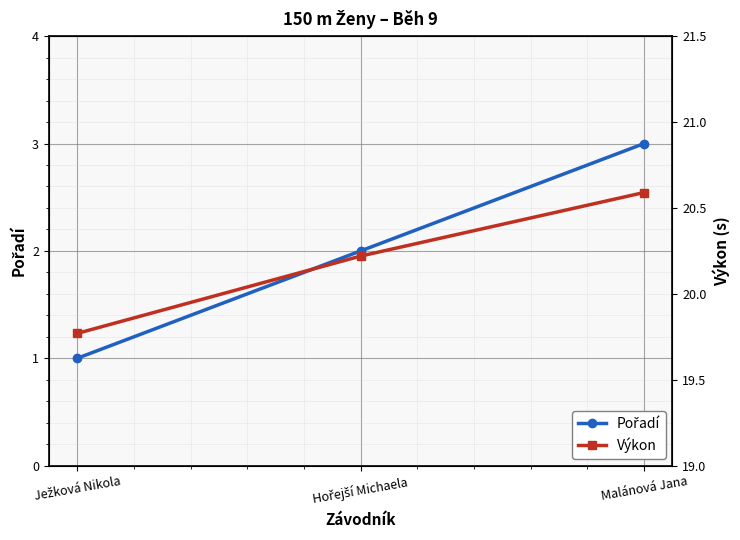

What is the label of the 1st point from the right?

Malánová Jana